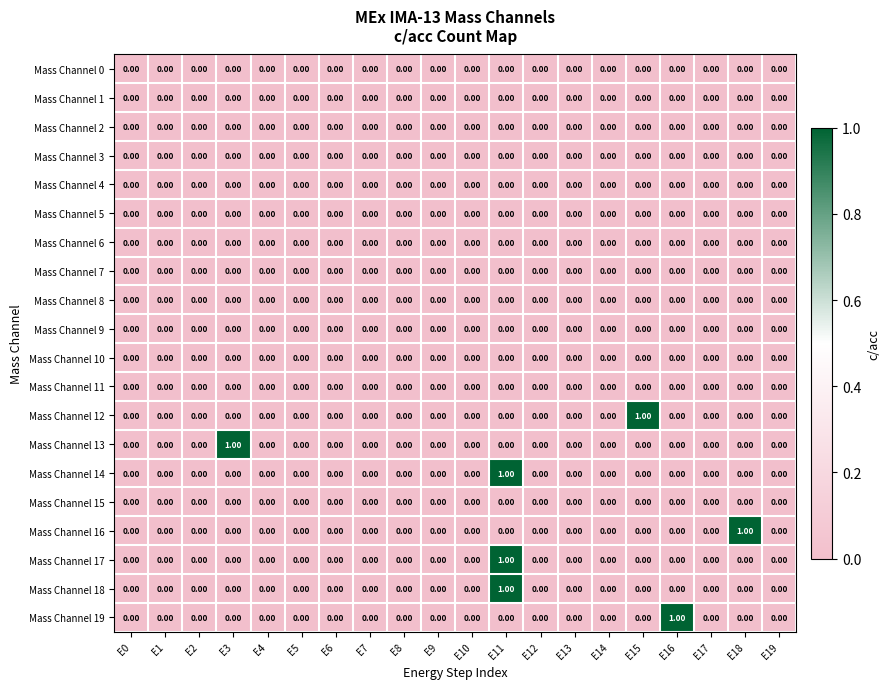

At which category is the sum across all series the highest?

E11